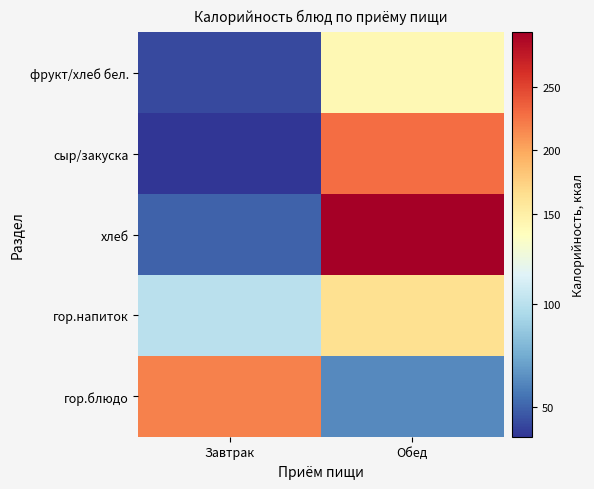

What is the minimum value shown in the chart?

35.8